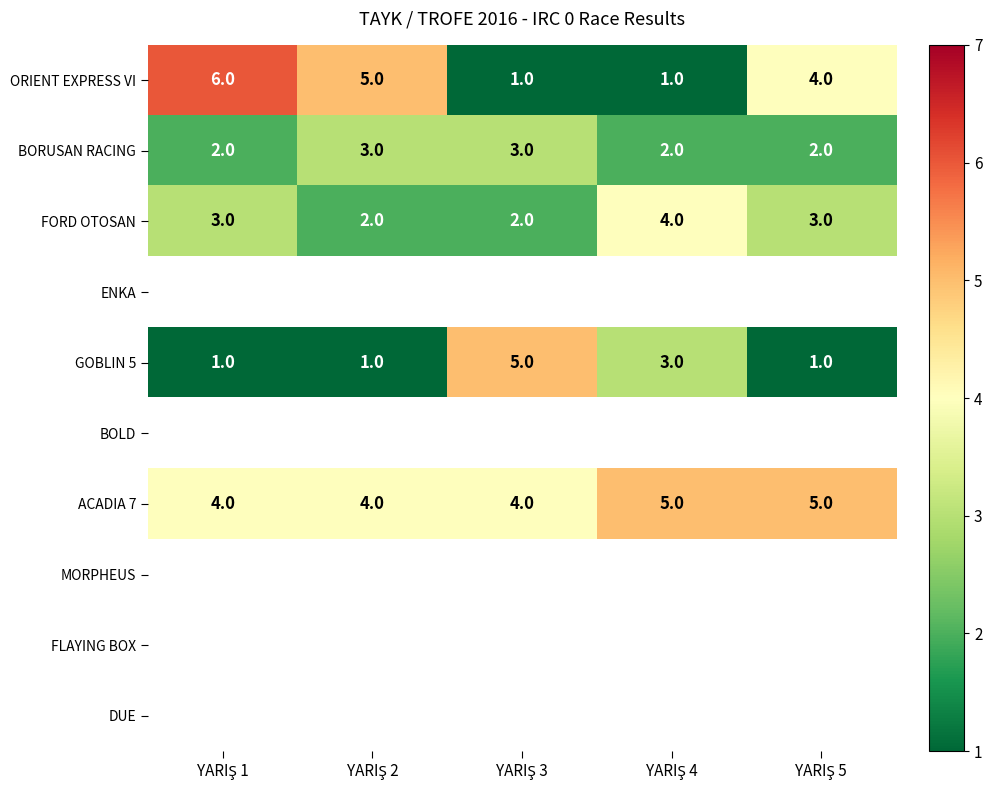

Which has a higher value, YARIŞ 4 or YARIŞ 5?

YARIŞ 5